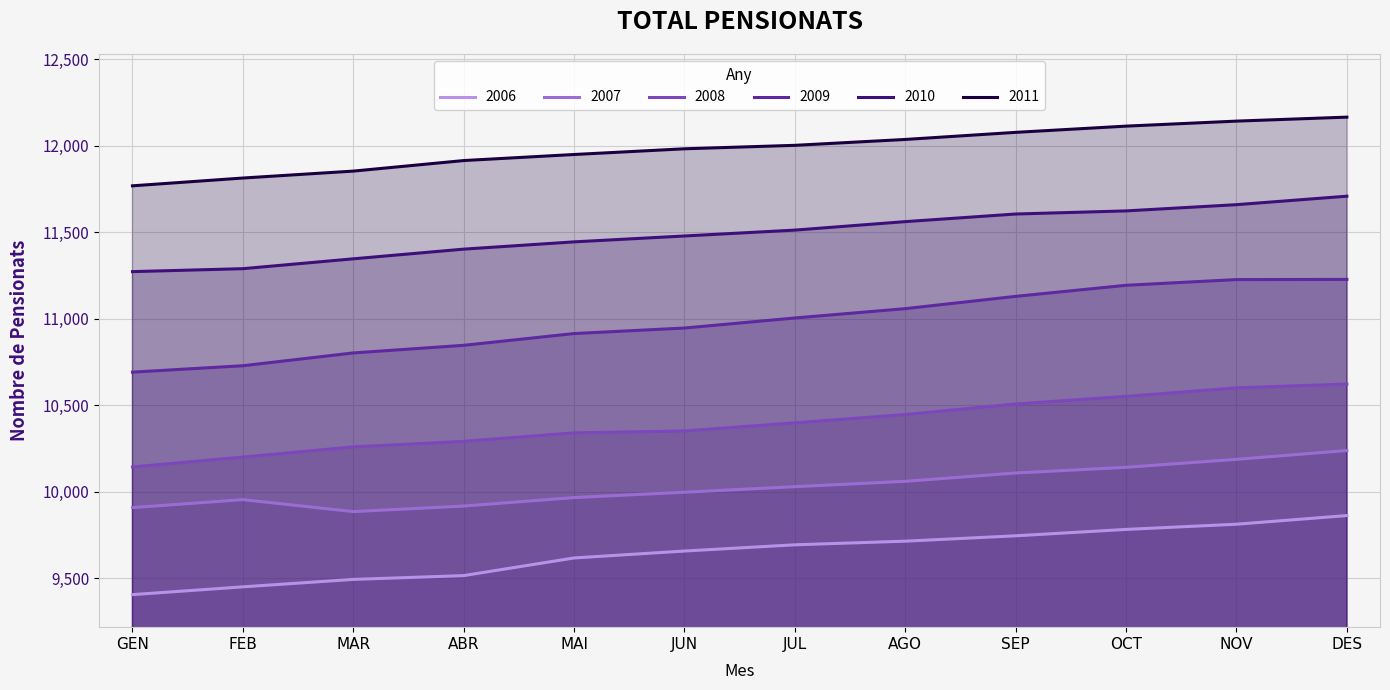

How many distinct data groups are displayed?

6